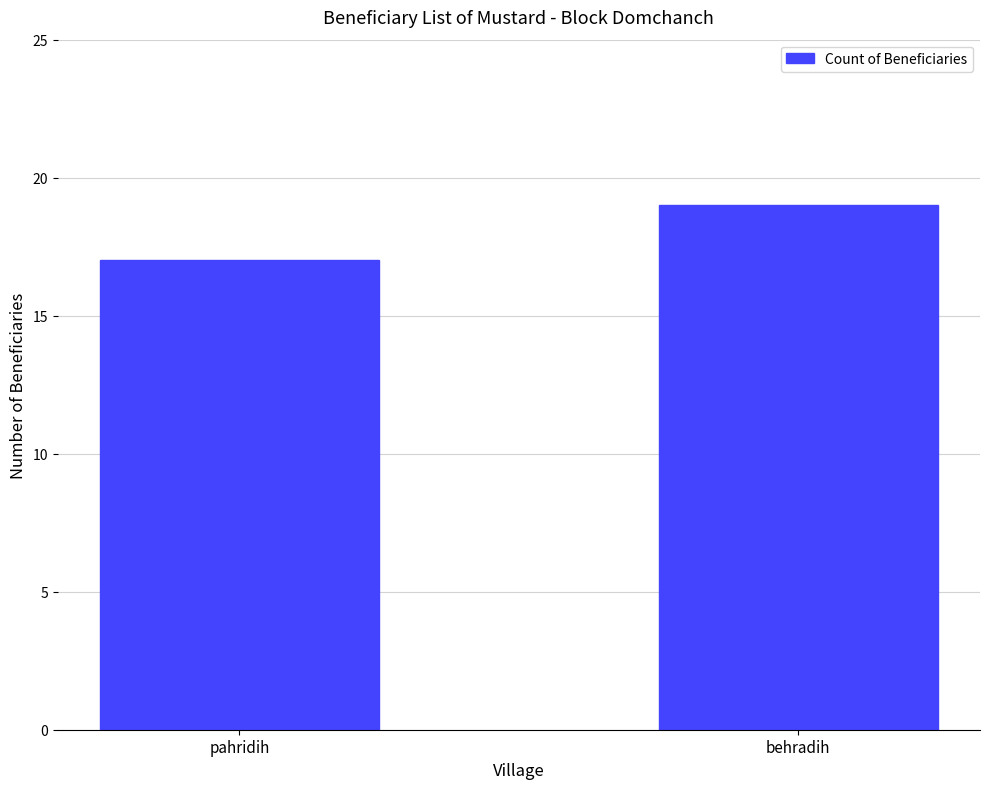

Is it true that the value at behradih is 19?

True